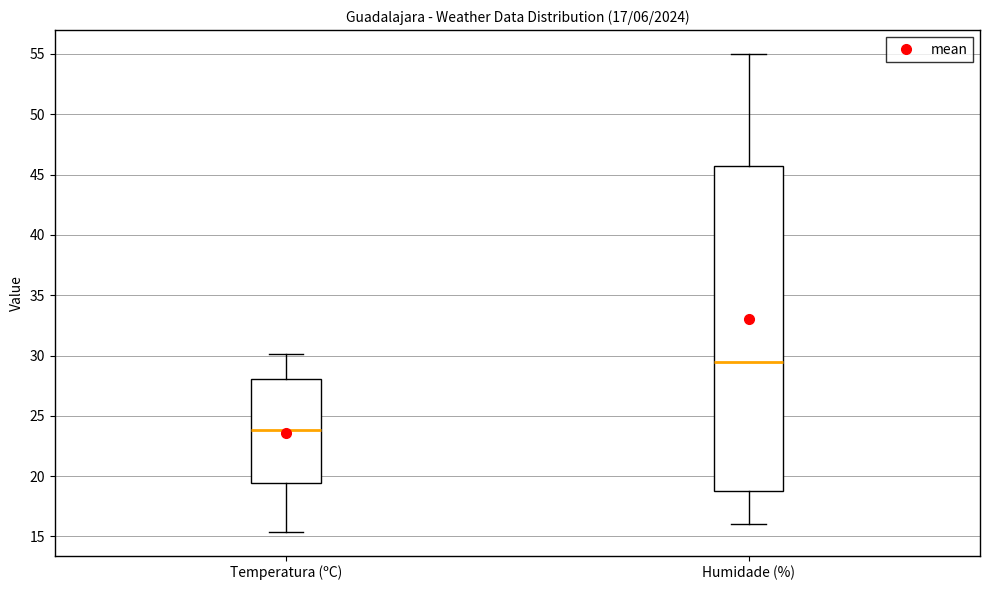

Which box's median line is the lowest?

Temperatura (ºC)